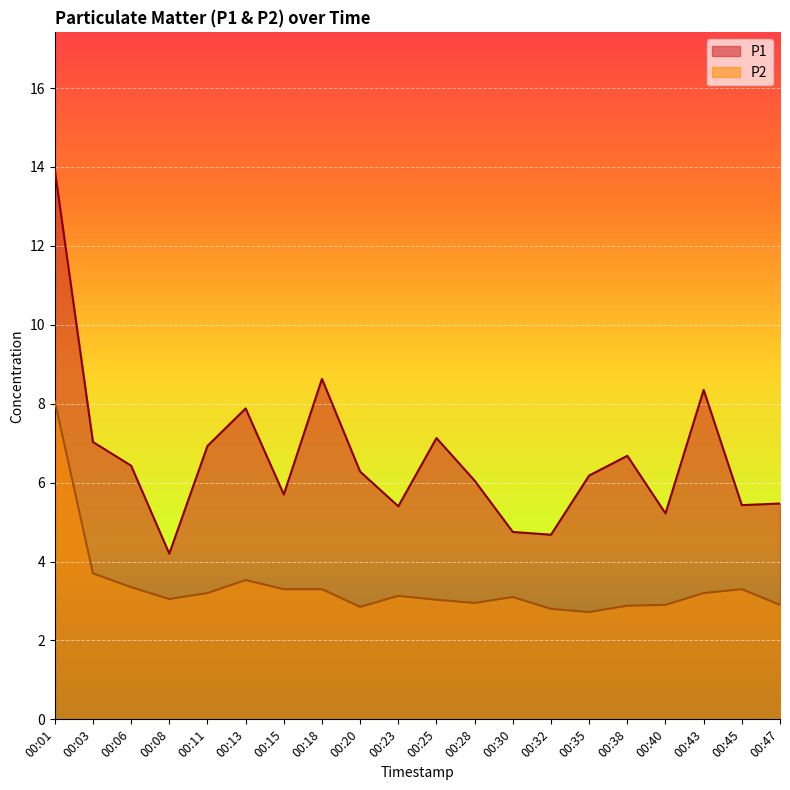

How many values in the P1 series are below 6?

8